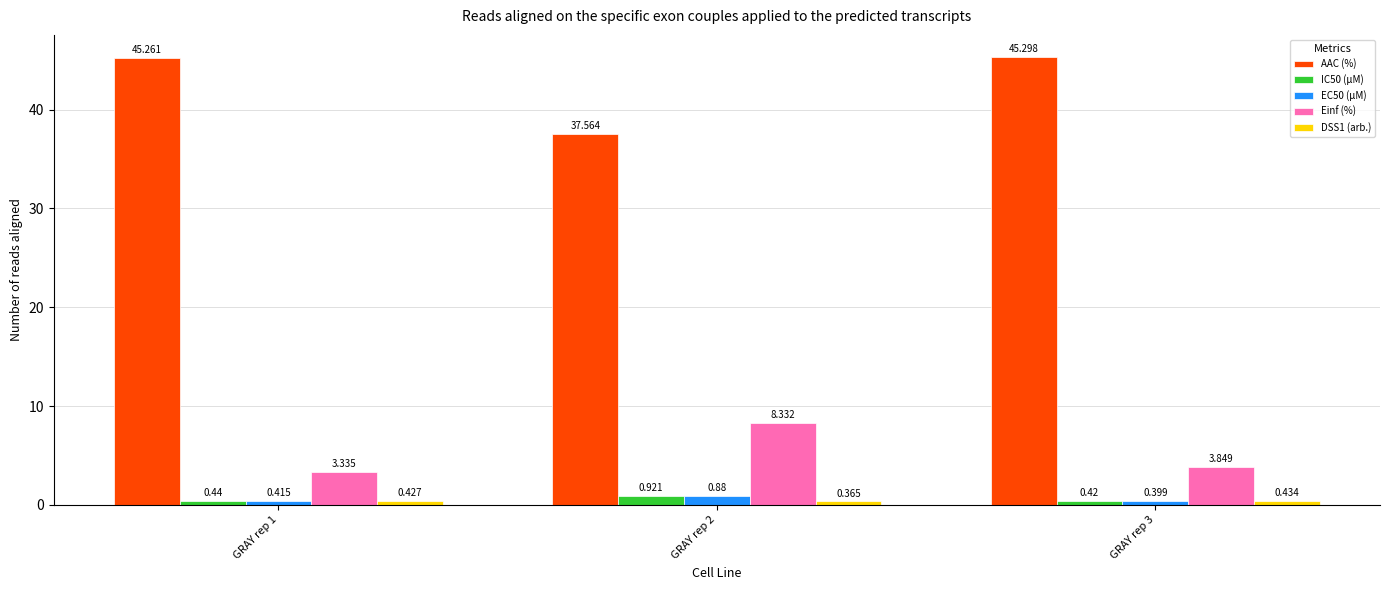

Between GRAY rep 1 and GRAY rep 2, which series saw the biggest shift?

AAC (%)